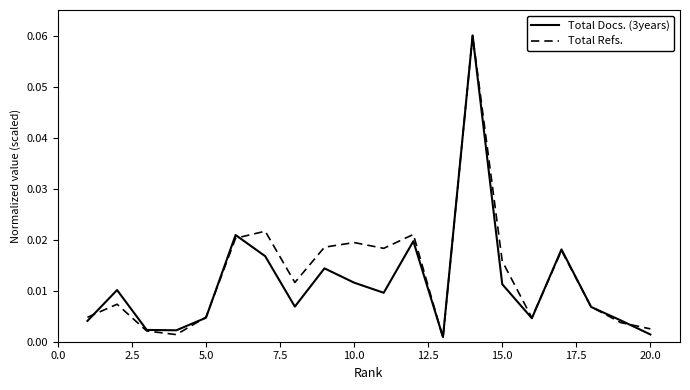

What are all the series names shown in the legend?

Total Docs. (3years), Total Refs.